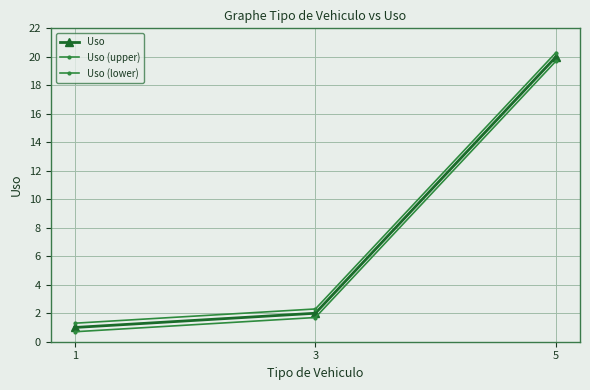

Is this an area chart (filled region under the line)?

No